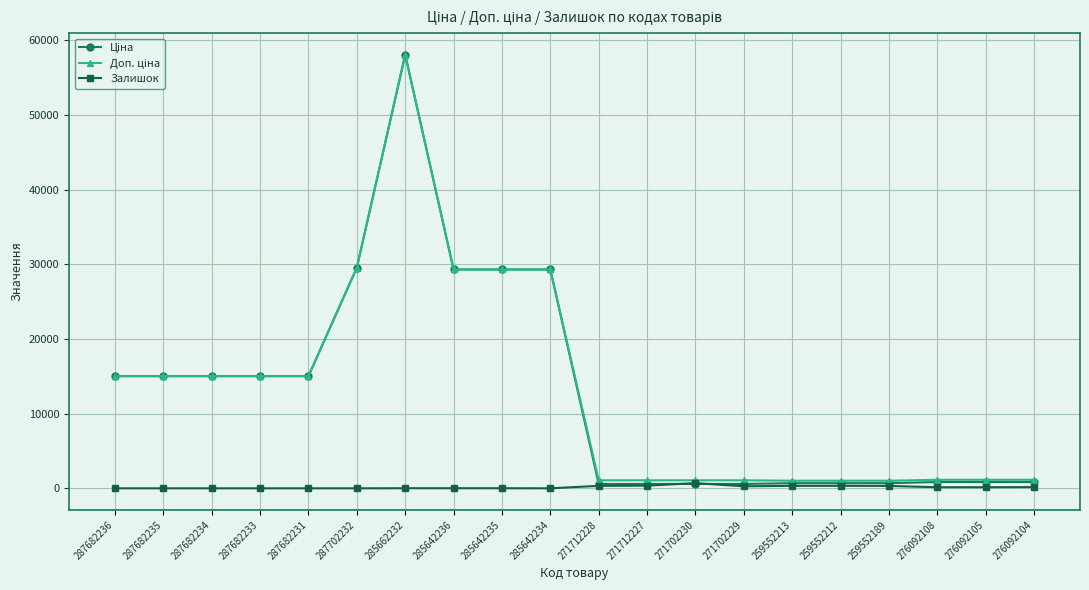

What is the label of the 2nd point from the left?

287682235